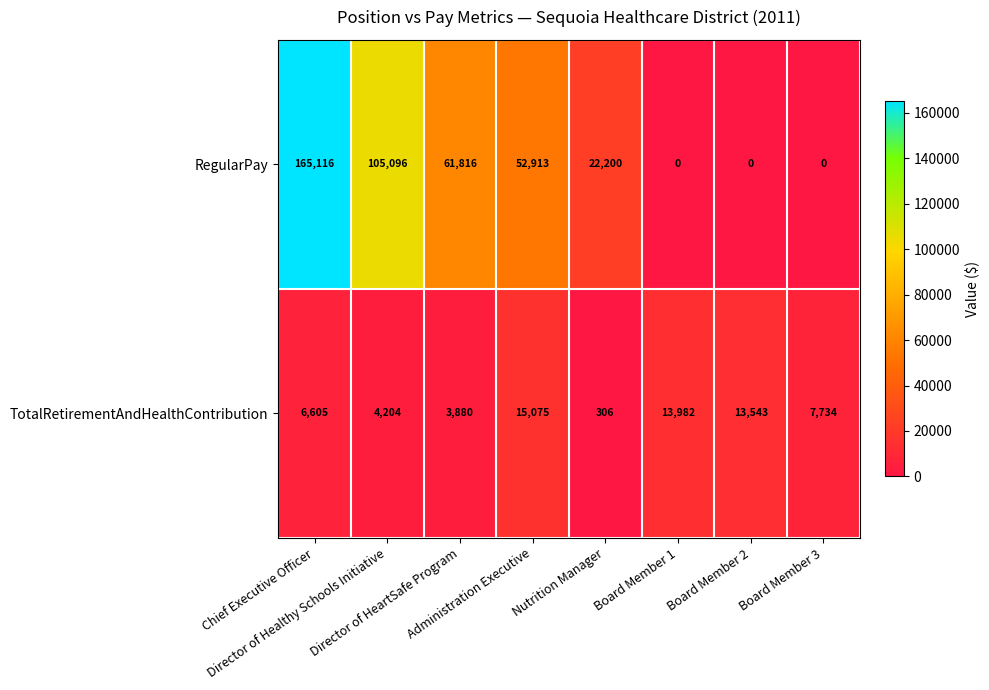

How many data points in RegularPay are less than 52913?

4